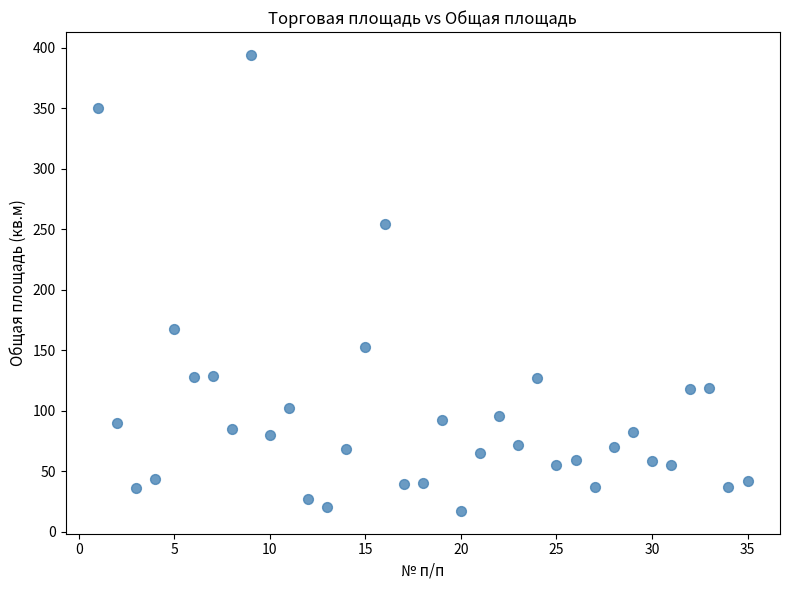

What Y value in the scatter plot is closest to 205?

168.0